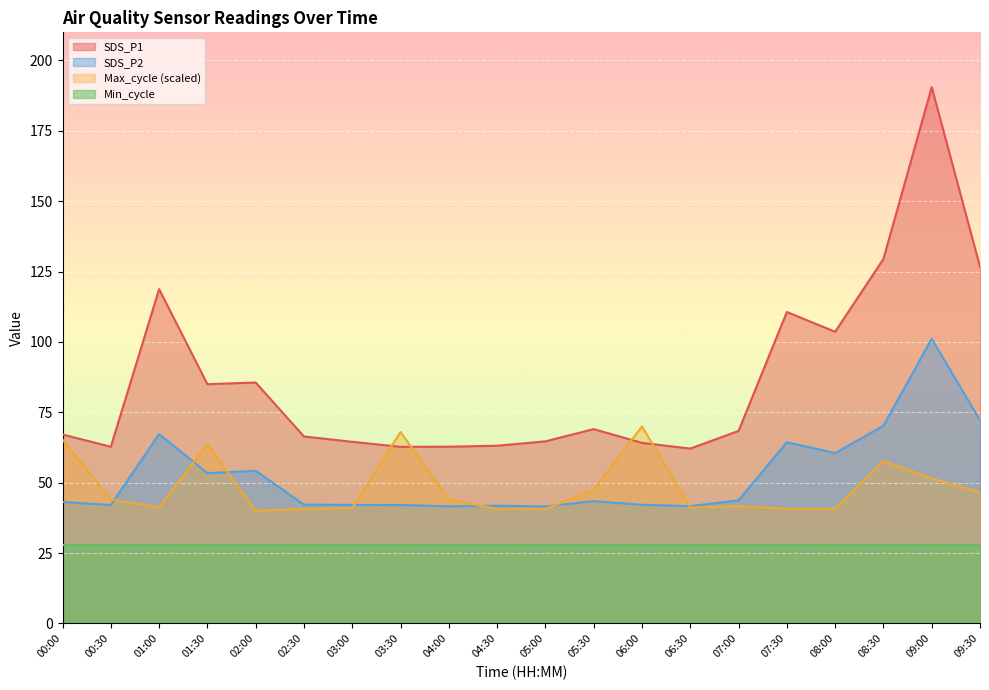

Which series has the largest total across all categories?

SDS_P1